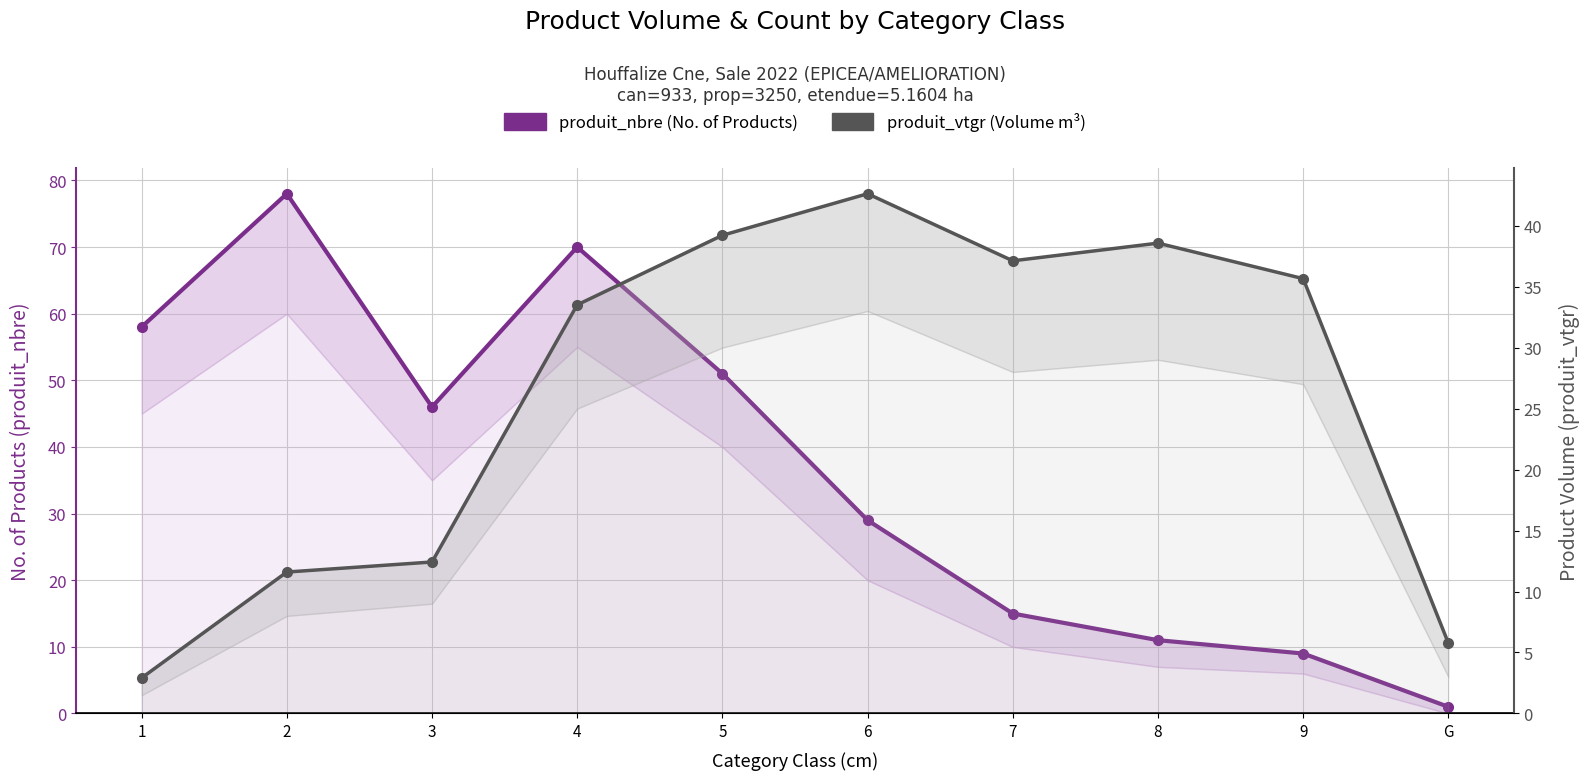

Rank the series at 3 from highest to lowest value.

produit_nbre (No. of Products), produit_vtgr (Volume m³)